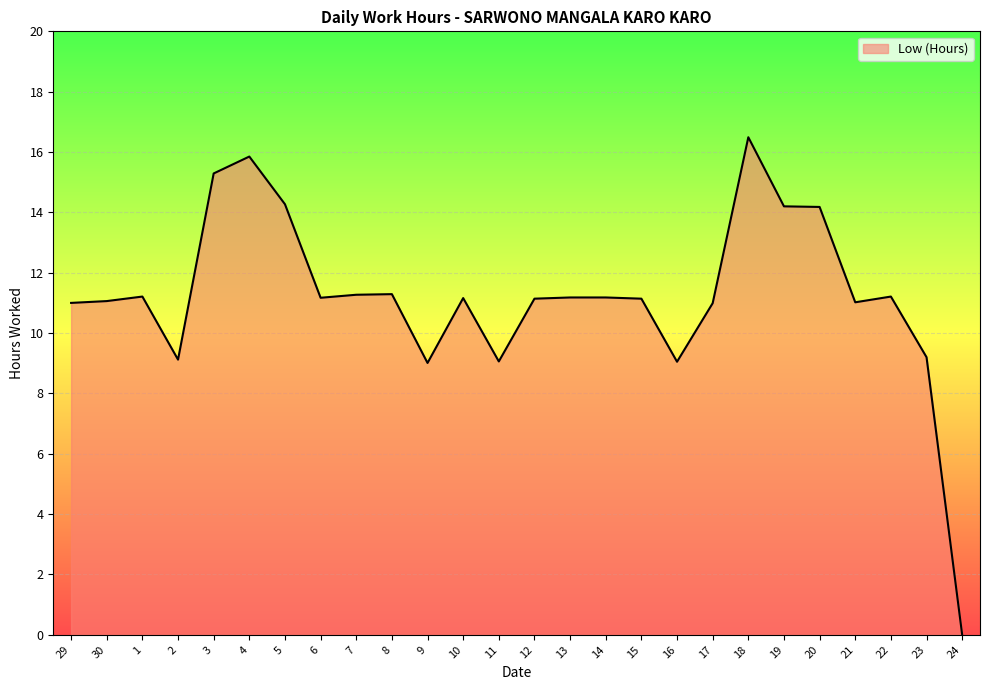

True or false: the data shows 3.4 at 4.

False